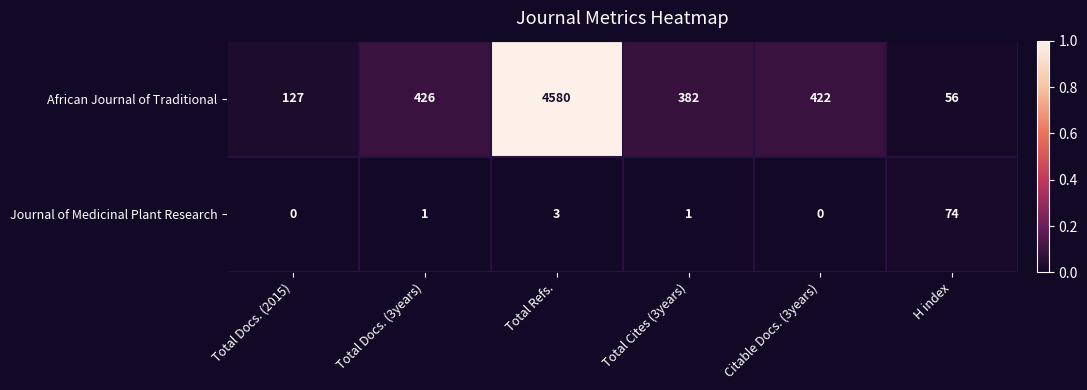

At how many categories does at least one series exceed 0?

6